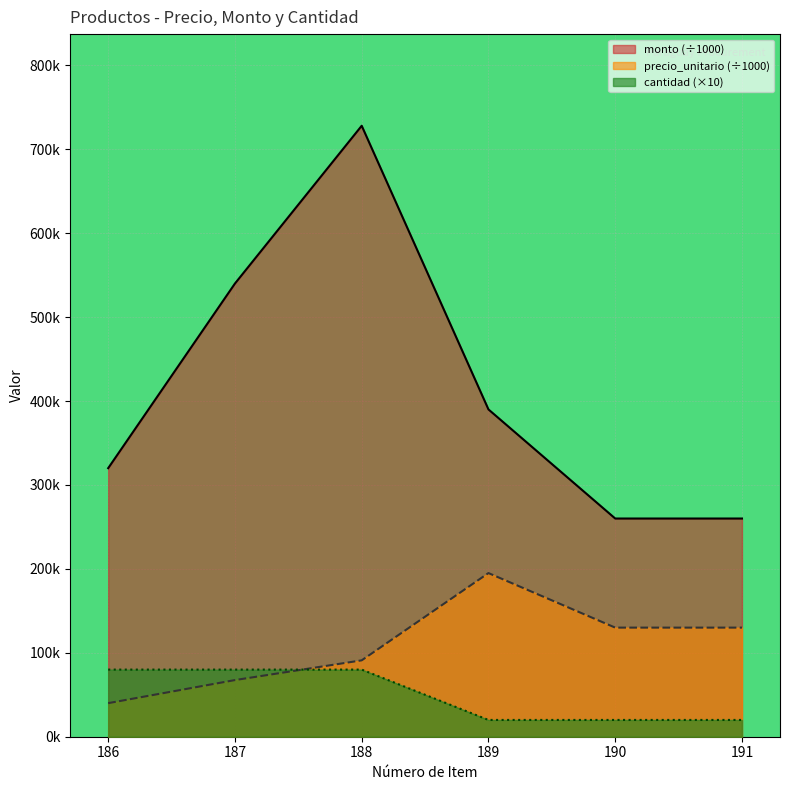

Rank the series by their maximum value, from highest to lowest.

monto (÷1000), precio_unitario (÷1000), cantidad (×10)